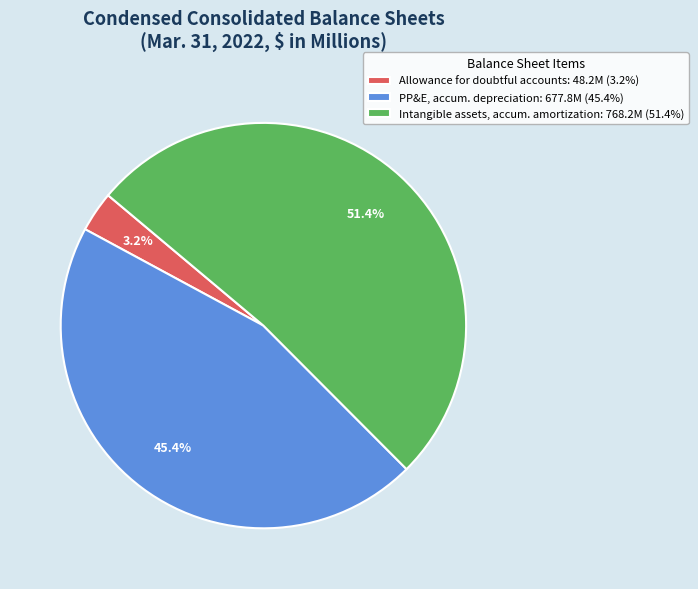

What is the total percentage of Intangible assets, accum. amortization: 768.2M (51.4%) and PP&E, accum. depreciation: 677.8M (45.4%)?

96.8%